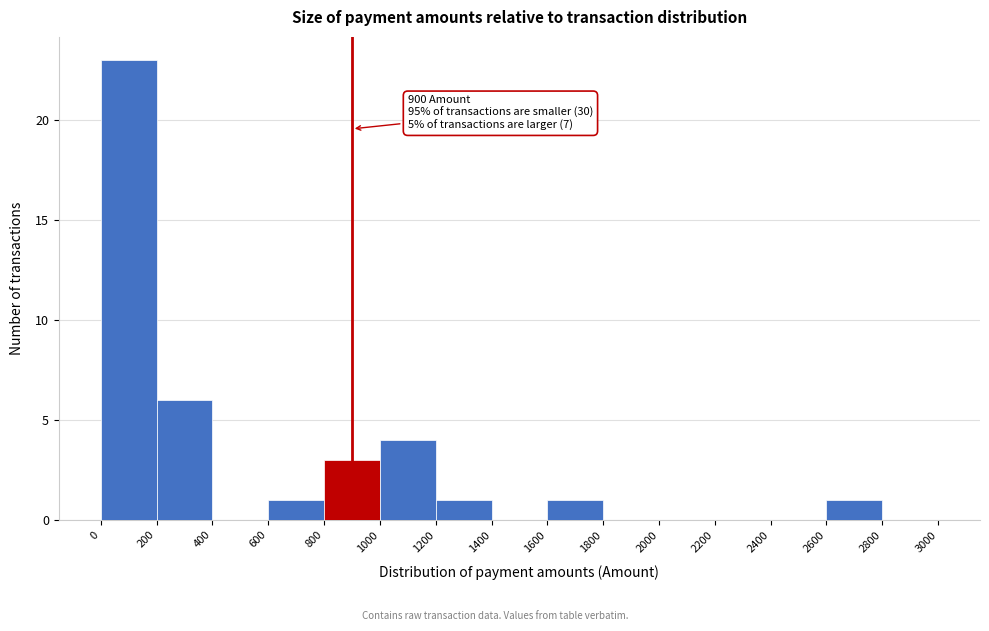

Over which range of the x-axis is the bar tallest?

0 to 200